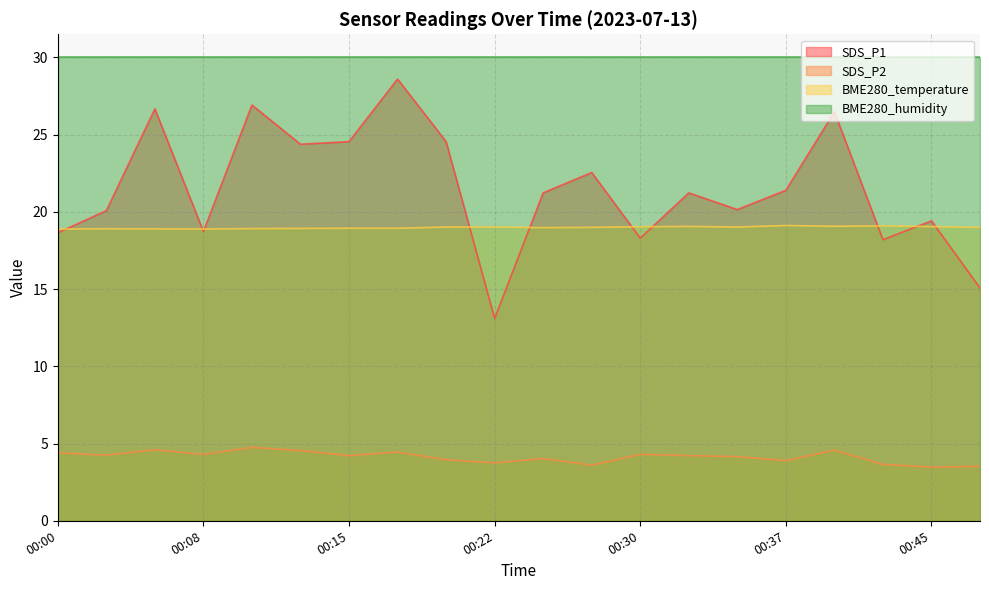

Between 00:10 and 00:25, which series saw the biggest shift?

SDS_P1